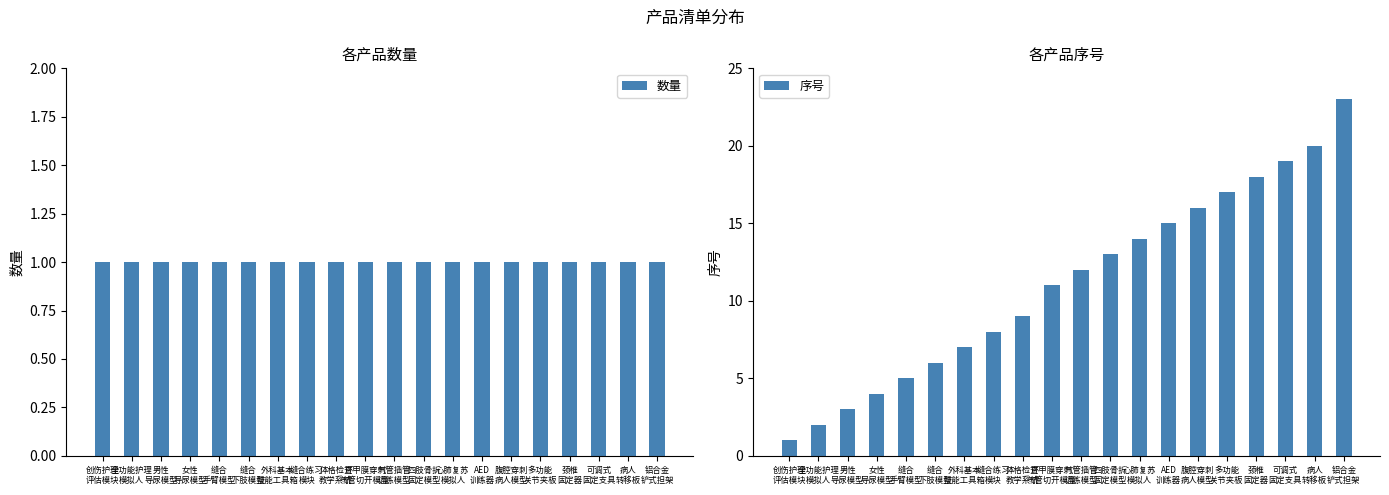

What is the label of the 8th bar from the right?

心肺复苏
模拟人